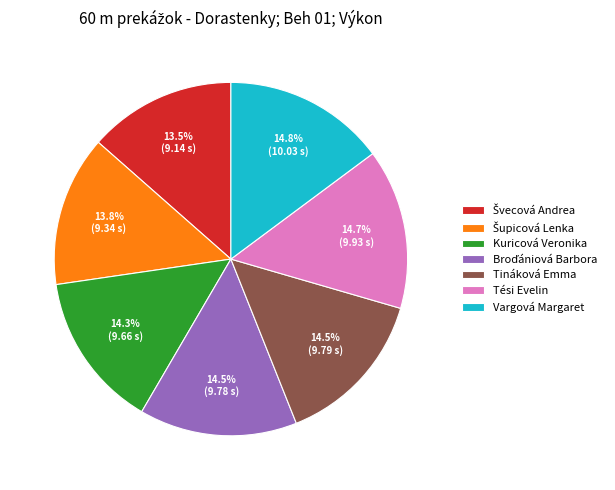

Do Tési Evelin and Kuricová Veronika together represent more than half of the pie?

No